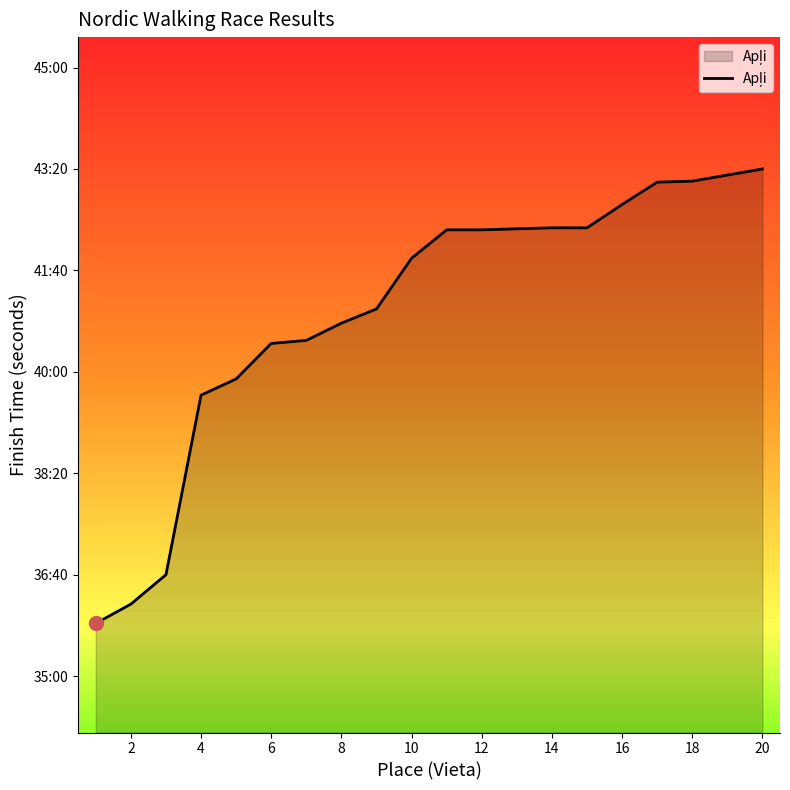

Does the chart have visible grid lines?

No